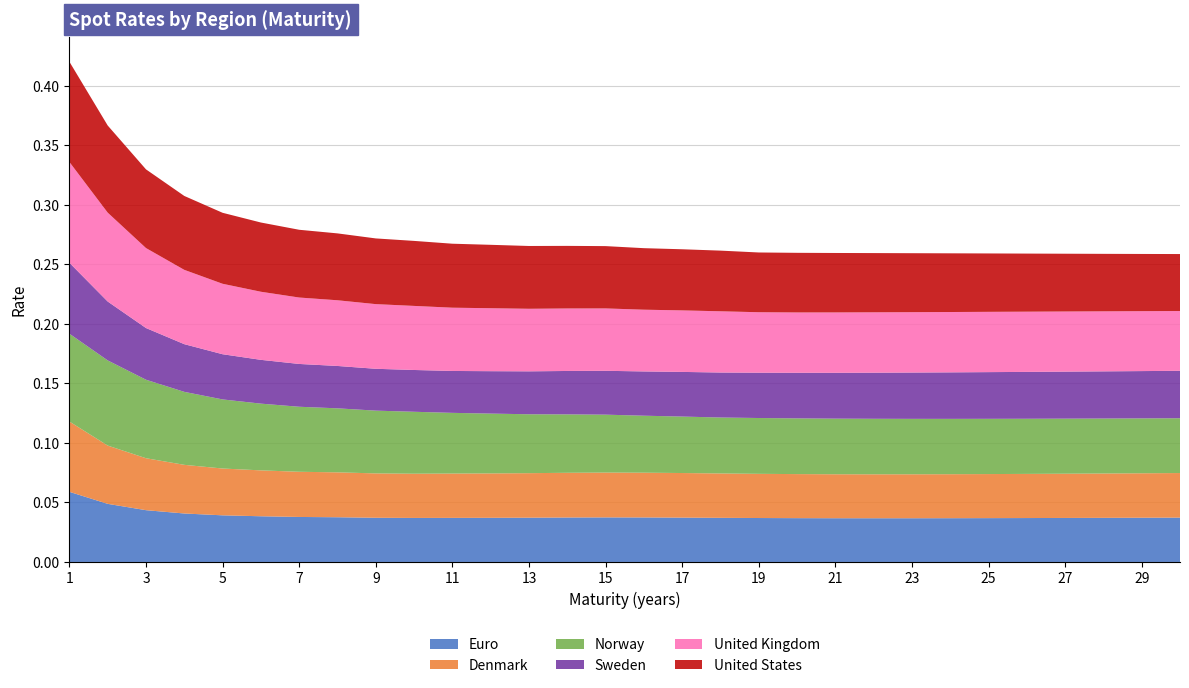

Reading right to left, extract all data points from this chart.

Euro: 0.0	0.0	0.0	0.0	0.0	0.0	0.0	0.0	0.0	0.0	0.0	0.0	0.0	0.0	0.0	0.0	0.0	0.0	0.0	0.0	0.0	0.0	0.0	0.0	0.0	0.0	0.0	0.0	0.0	0.1
Denmark: 0.0	0.0	0.0	0.0	0.0	0.0	0.0	0.0	0.0	0.0	0.0	0.0	0.0	0.0	0.0	0.0	0.0	0.0	0.0	0.0	0.0	0.0	0.0	0.0	0.0	0.0	0.0	0.0	0.0	0.1
Norway: 0.0	0.0	0.0	0.0	0.0	0.0	0.0	0.0	0.0	0.0	0.0	0.0	0.0	0.0	0.0	0.0	0.0	0.0	0.1	0.1	0.1	0.1	0.1	0.1	0.1	0.1	0.1	0.1	0.1	0.1
Sweden: 0.0	0.0	0.0	0.0	0.0	0.0	0.0	0.0	0.0	0.0	0.0	0.0	0.0	0.0	0.0	0.0	0.0	0.0	0.0	0.0	0.0	0.0	0.0	0.0	0.0	0.0	0.0	0.0	0.0	0.1
United Kingdom: 0.1	0.1	0.1	0.1	0.1	0.1	0.1	0.1	0.1	0.1	0.1	0.1	0.1	0.1	0.1	0.1	0.1	0.1	0.1	0.1	0.1	0.1	0.1	0.1	0.1	0.1	0.1	0.1	0.1	0.1
United States: 0.0	0.0	0.0	0.0	0.0	0.0	0.0	0.0	0.0	0.0	0.1	0.1	0.1	0.1	0.1	0.1	0.1	0.1	0.1	0.1	0.1	0.1	0.1	0.1	0.1	0.1	0.1	0.1	0.1	0.1